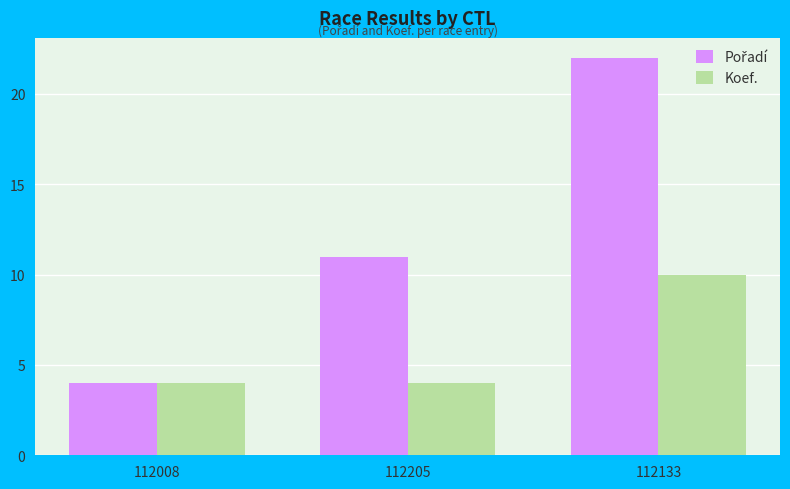

What is the difference between the highest and lowest values at 112205?

7